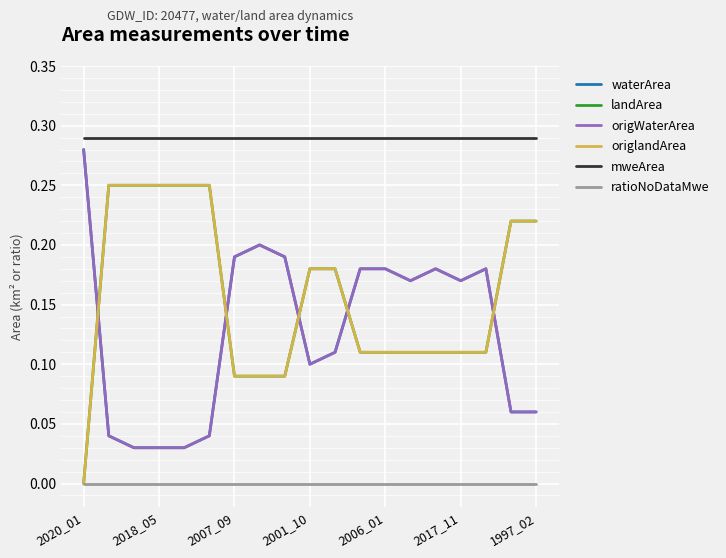

Which category has the highest value in the mweArea series?

2020_01